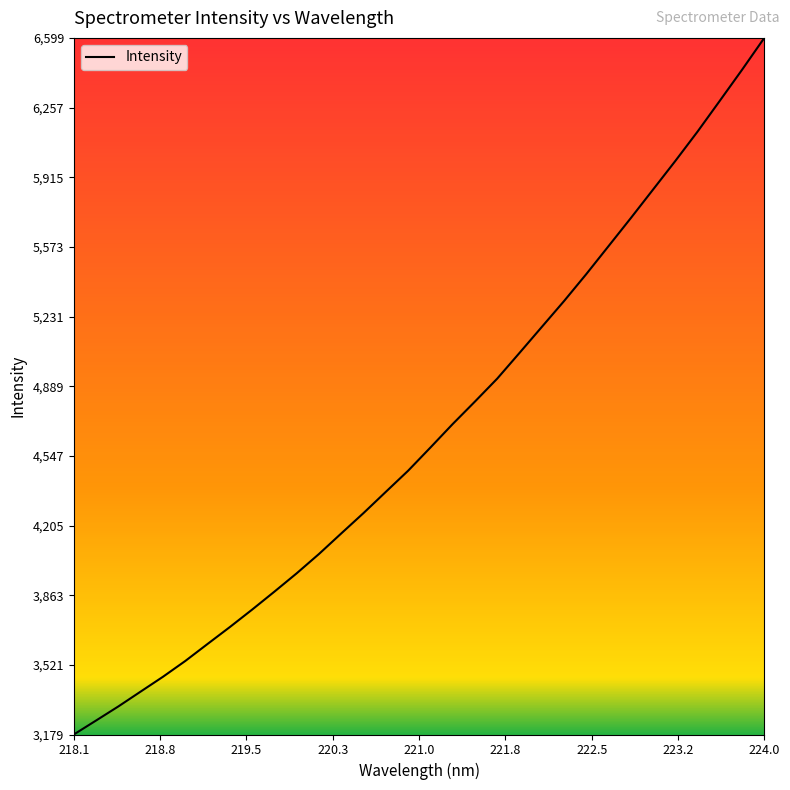

What is the difference between the maximum and minimum values?

3420.5